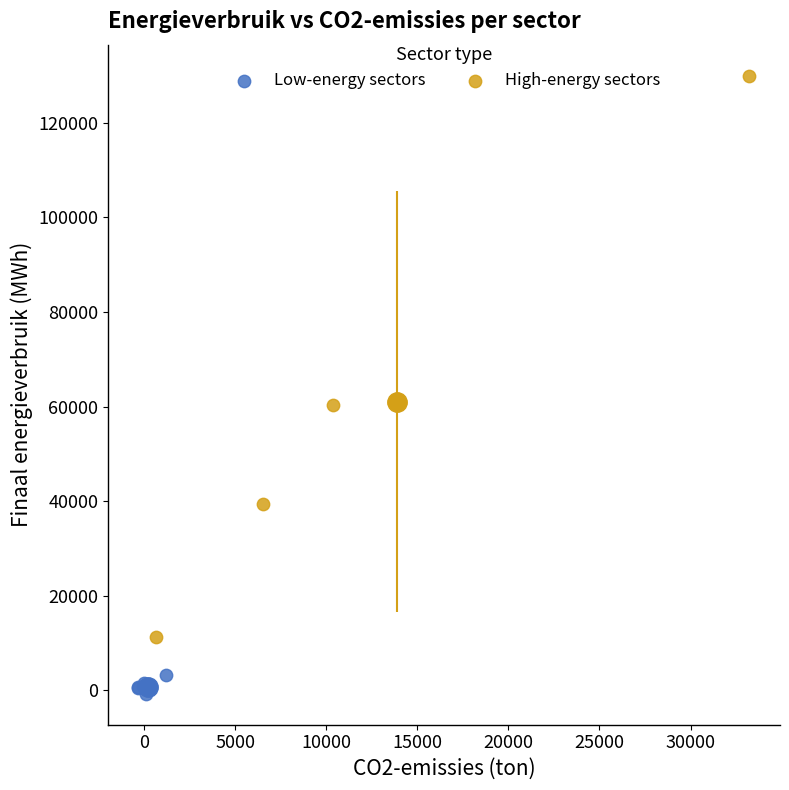

Which series contains the highest Y value?

High-energy sectors